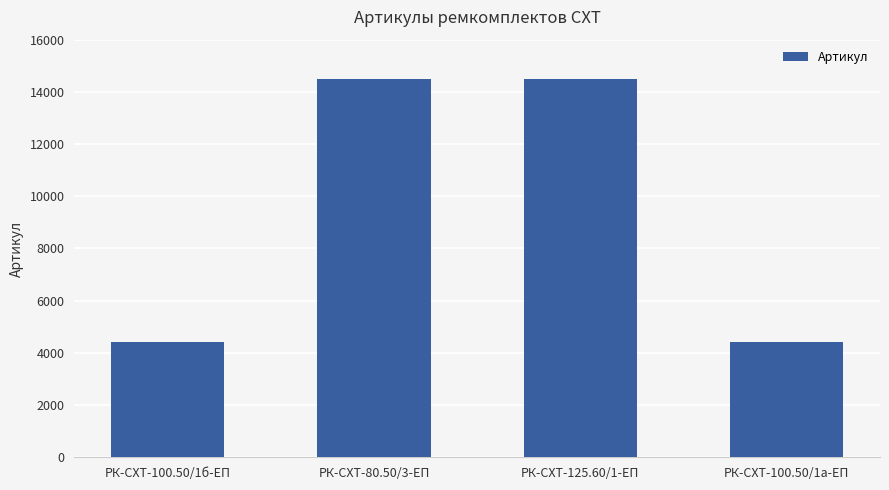

What is the ratio of the value at РК-СХТ-125.60/1-ЕП to the value at РК-СХТ-100.50/1б-ЕП?

3.3